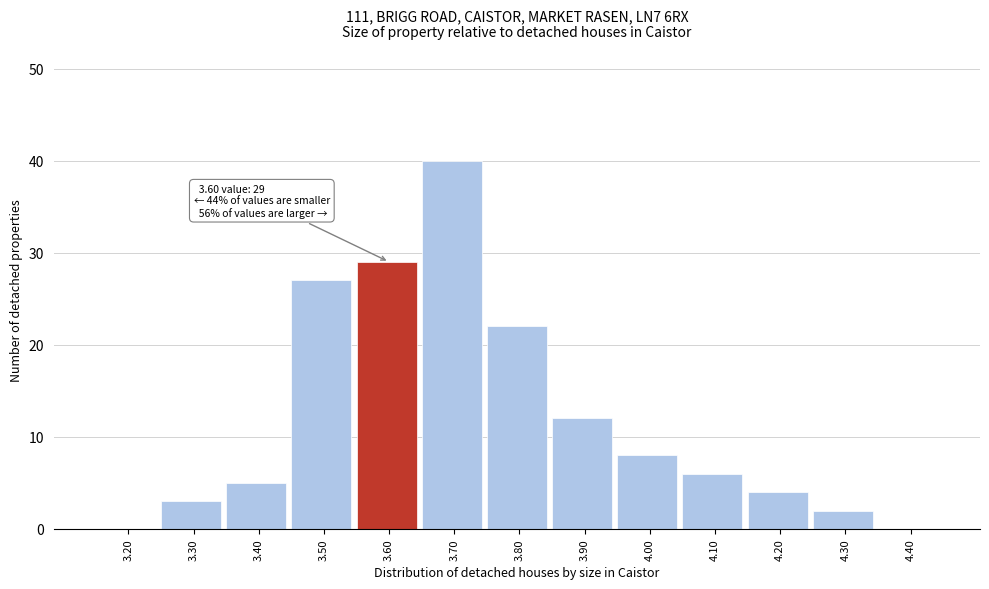

Reading left to right, what are all the values shown in this chart?

3.20=0	3.30=3	3.40=5	3.50=27	3.60=29	3.70=40	3.80=22	3.90=12	4.00=8	4.10=6	4.20=4	4.30=2	4.40=0